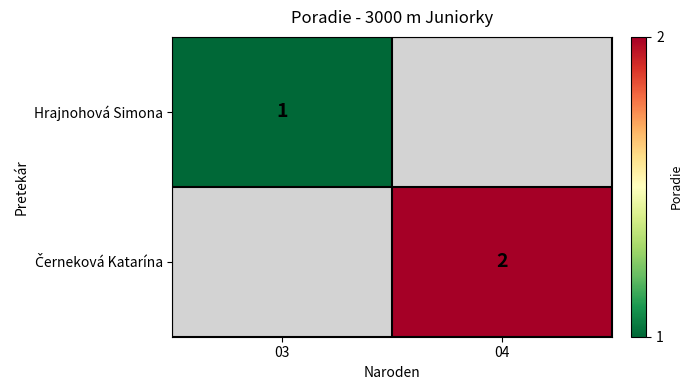

True or false: Hrajnohová Simona has a value of 1 at 03.

True